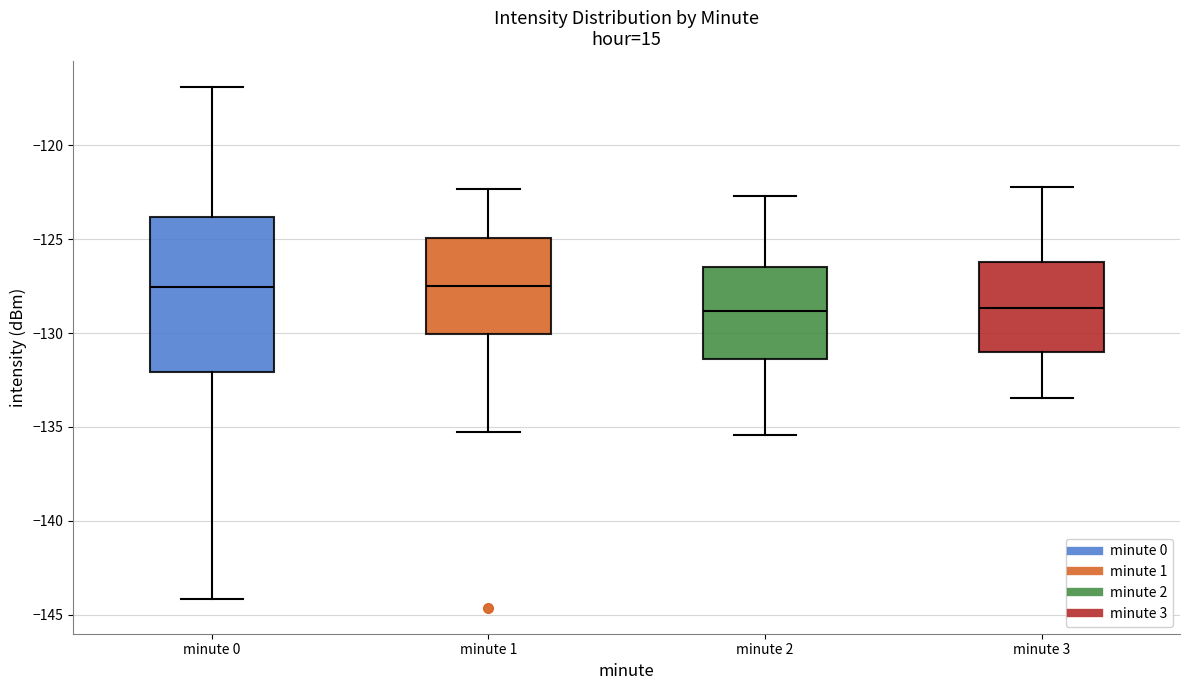

Where does the upper whisker of the box for minute 3 end on the y-axis? The values are not printed on the chart, so give them approximately, as read against the axis.

-122.0